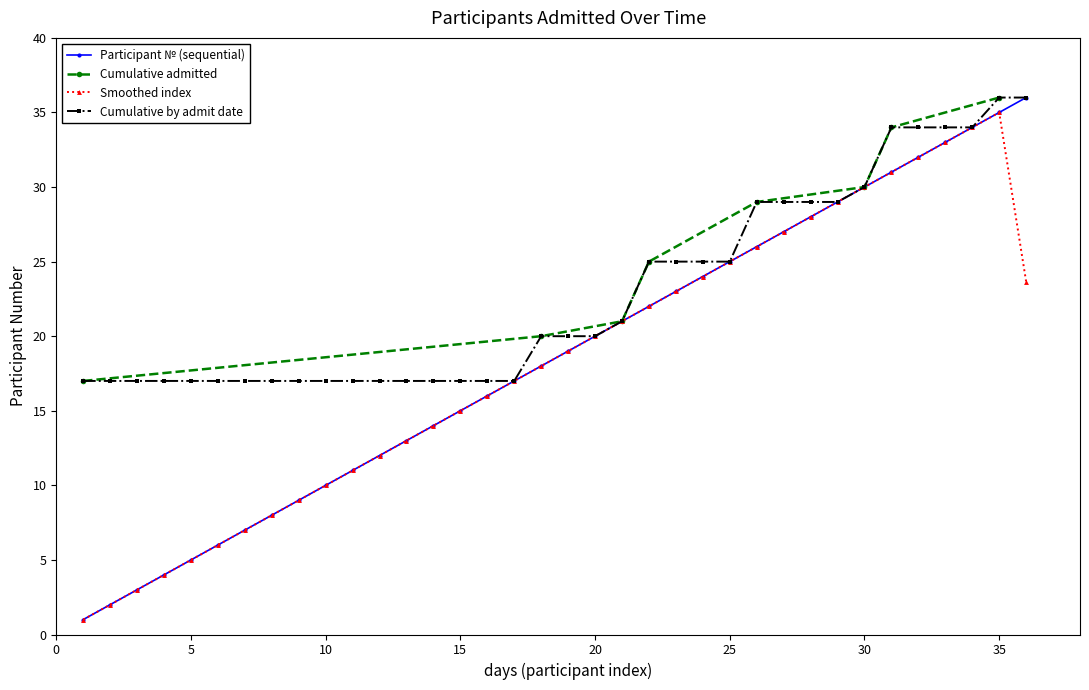

Is the value of Cumulative count at 2025-05-27 greater than the value of Participant number at 2025-05-27?

No